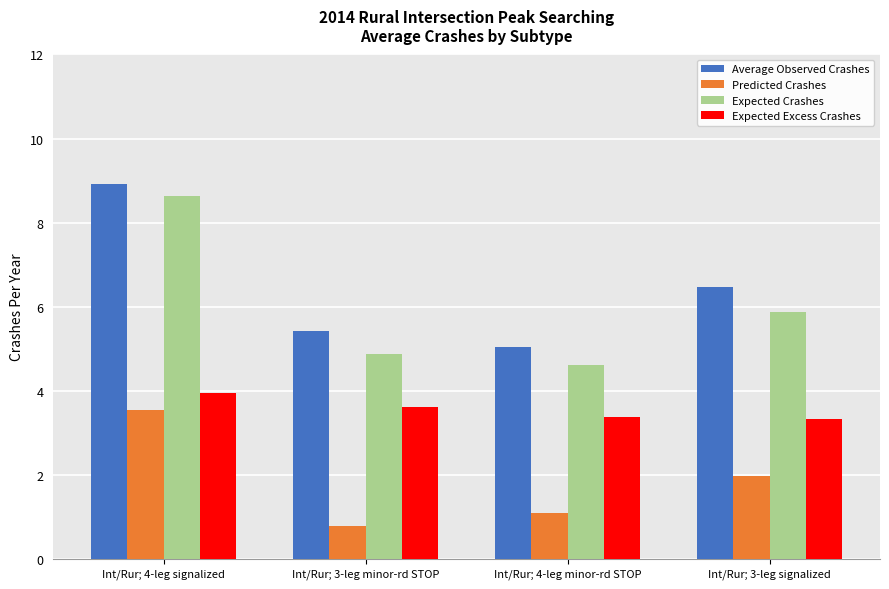

At how many categories does at least one series exceed 1?

4